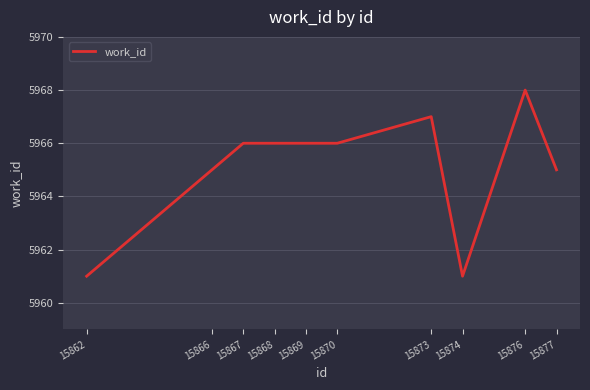

True or false: there are more than 0 points higher than both neighbors.

True